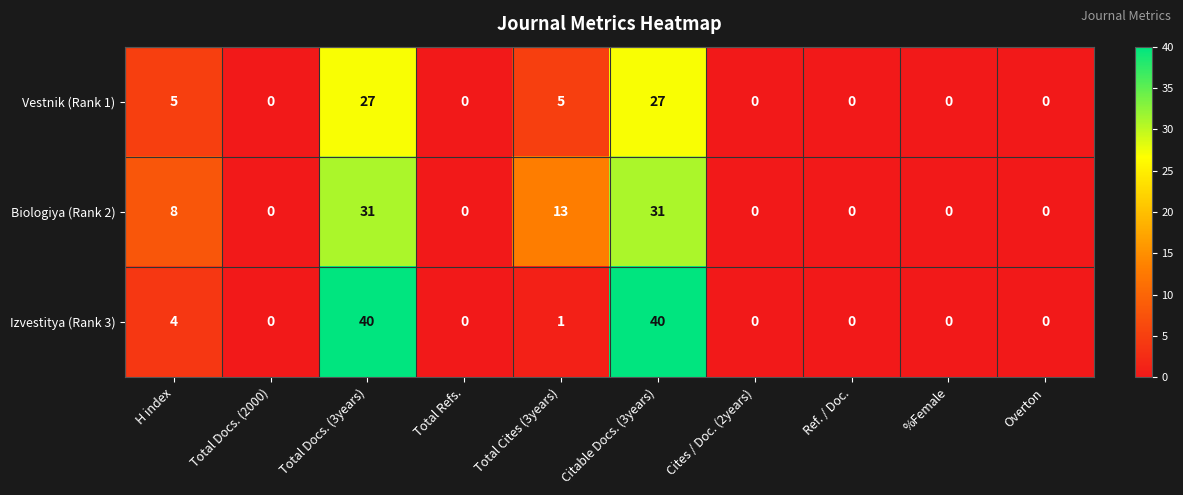

What is the difference between the second highest and minimum values in the Vestnik (Rank 1) series?

27